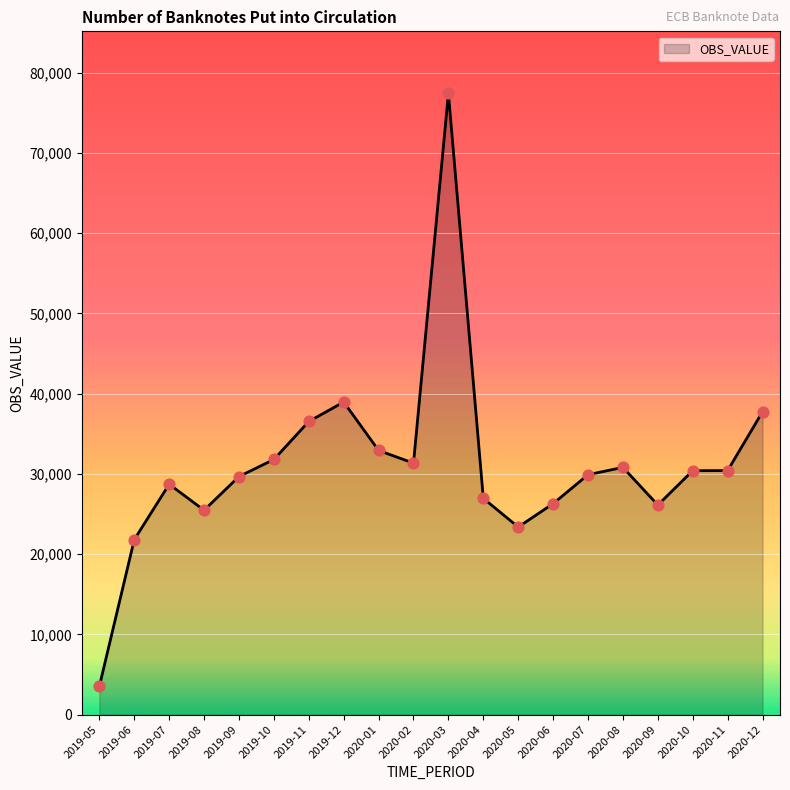

What is the change in value from 2020-07 to 2020-09?

-3780.0